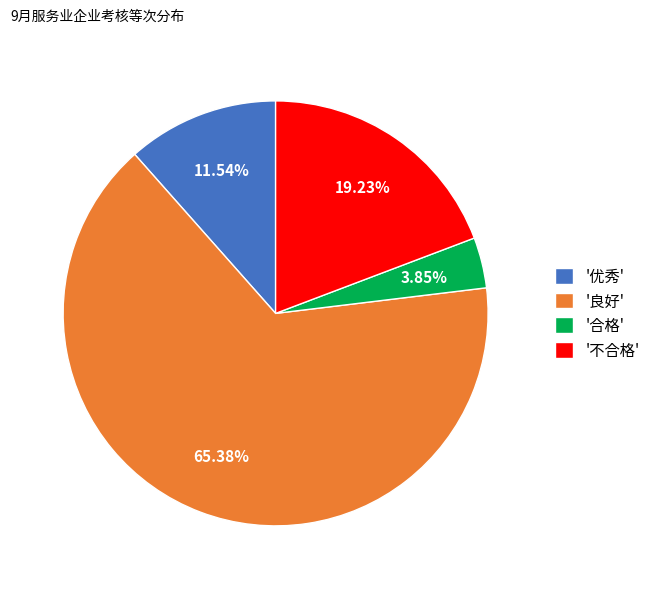

Do '合格' and '优秀' together represent more than half of the pie?

No